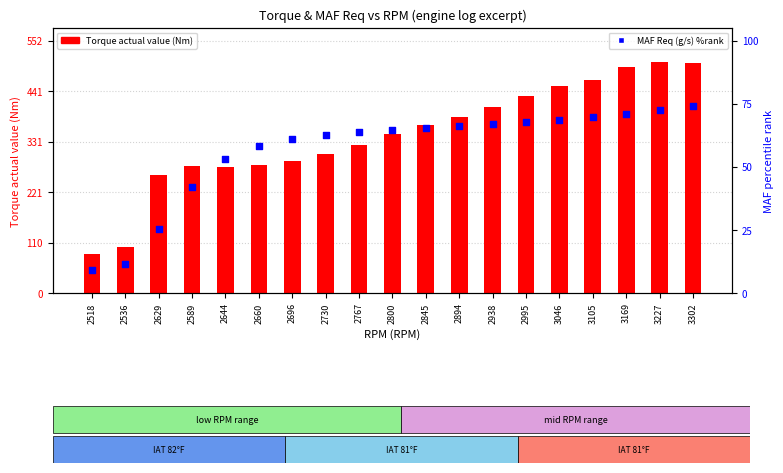

Is the value of Torque actual value (Nm) at 3227 greater than the value of MAF Req (g/s) %rank at 3227?

Yes